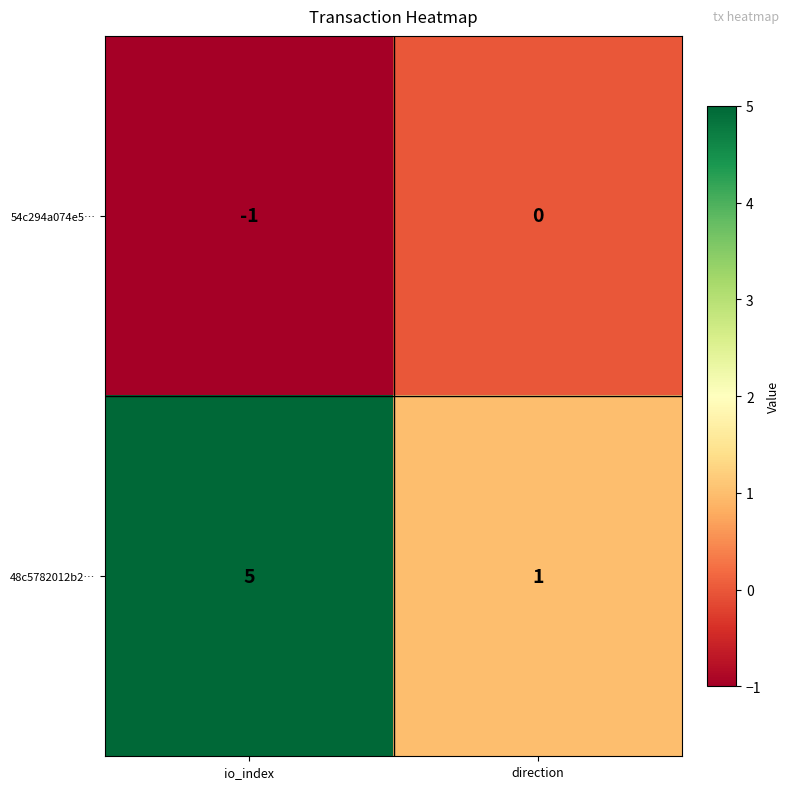

At how many categories does at least one series exceed 4?

1